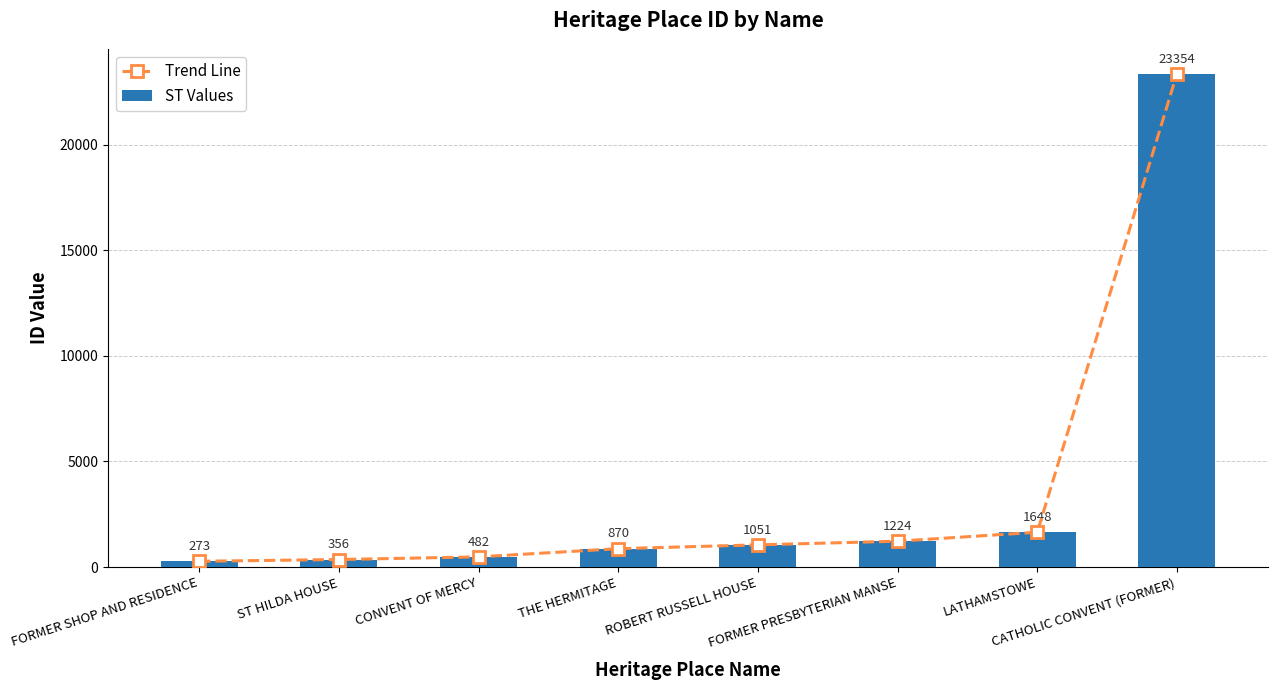

List the series in order of their peak value, lowest first.

Trend Line, ST Values